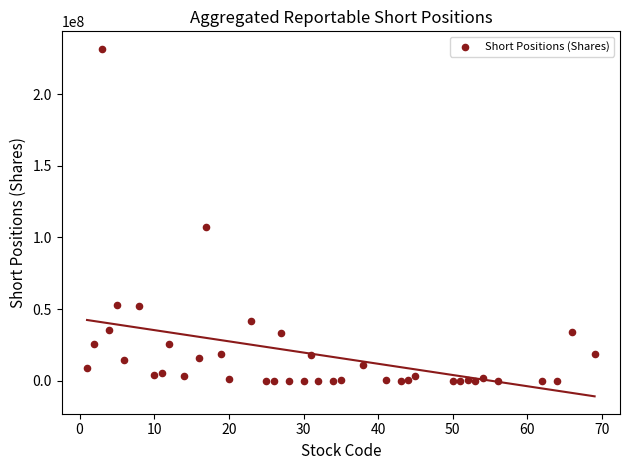

What Y value in the scatter plot is closest to 115797561?

107383047